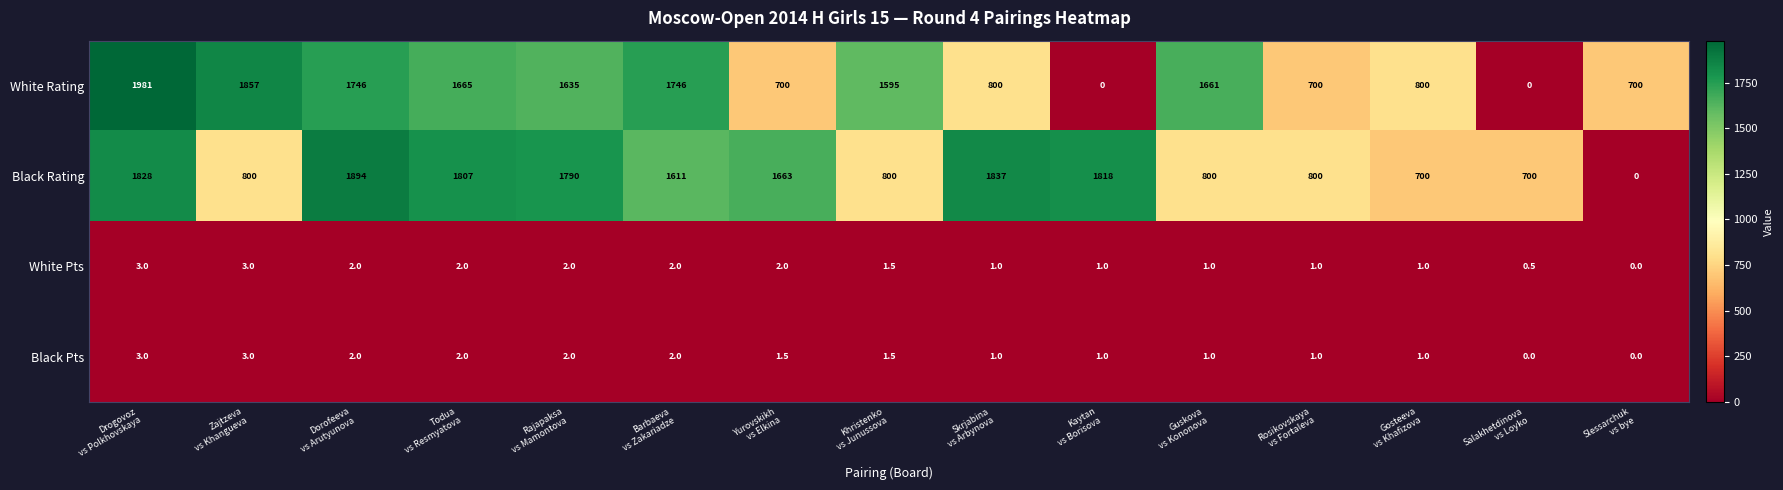

What is the greatest value displayed?

1981.0